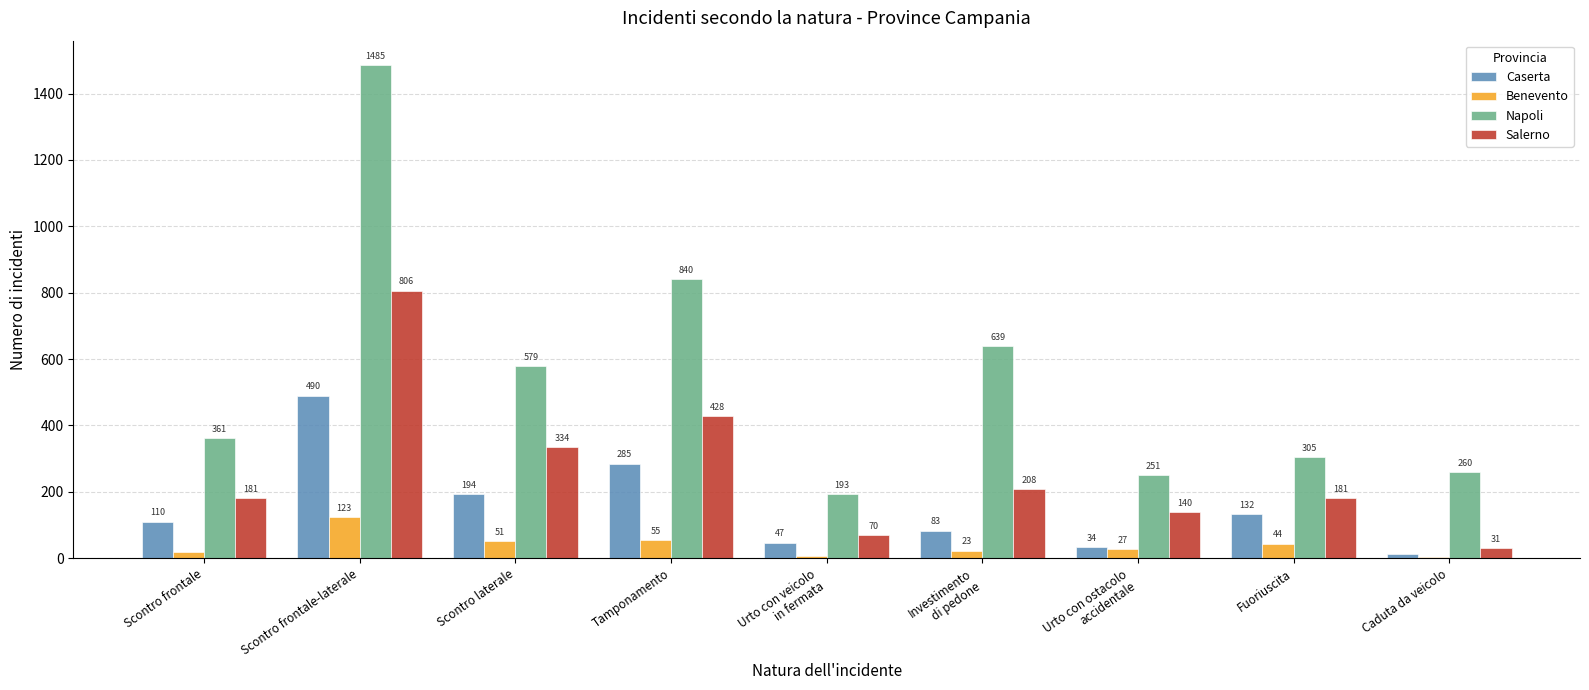

Reading left to right, extract all data points from this chart.

Caserta: Scontro frontale=110	Scontro frontale-laterale=490	Scontro laterale=194	Tamponamento=285	Urto con veicolo
in fermata=47	Investimento
di pedone=83	Urto con ostacolo
accidentale=34	Fuoriuscita=132	Caduta da veicolo=12
Benevento: Scontro frontale=18	Scontro frontale-laterale=123	Scontro laterale=51	Tamponamento=55	Urto con veicolo
in fermata=6	Investimento
di pedone=23	Urto con ostacolo
accidentale=27	Fuoriuscita=44	Caduta da veicolo=4
Napoli: Scontro frontale=361	Scontro frontale-laterale=1485	Scontro laterale=579	Tamponamento=840	Urto con veicolo
in fermata=193	Investimento
di pedone=639	Urto con ostacolo
accidentale=251	Fuoriuscita=305	Caduta da veicolo=260
Salerno: Scontro frontale=181	Scontro frontale-laterale=806	Scontro laterale=334	Tamponamento=428	Urto con veicolo
in fermata=70	Investimento
di pedone=208	Urto con ostacolo
accidentale=140	Fuoriuscita=181	Caduta da veicolo=31